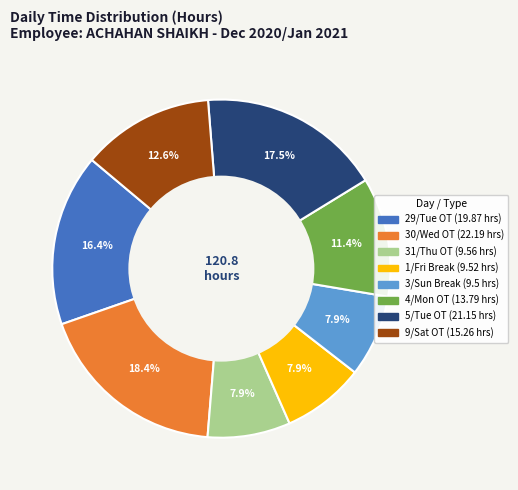

What is the ratio of the value at 9/Sat OT to the value at 5/Tue OT?

0.7